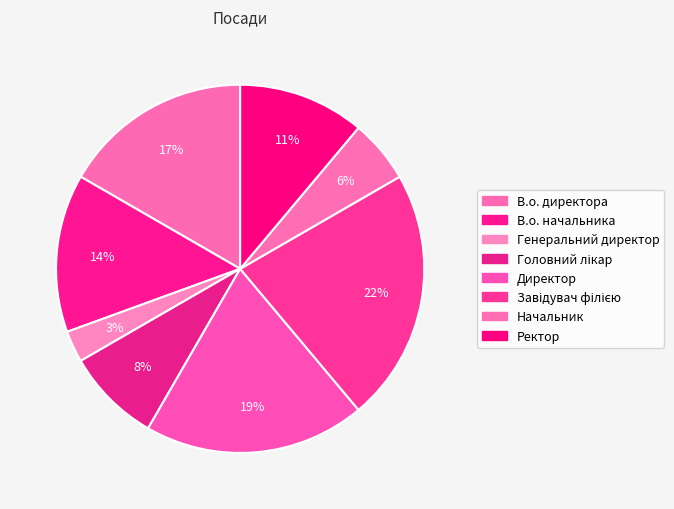

How many segments does this pie chart have?

8